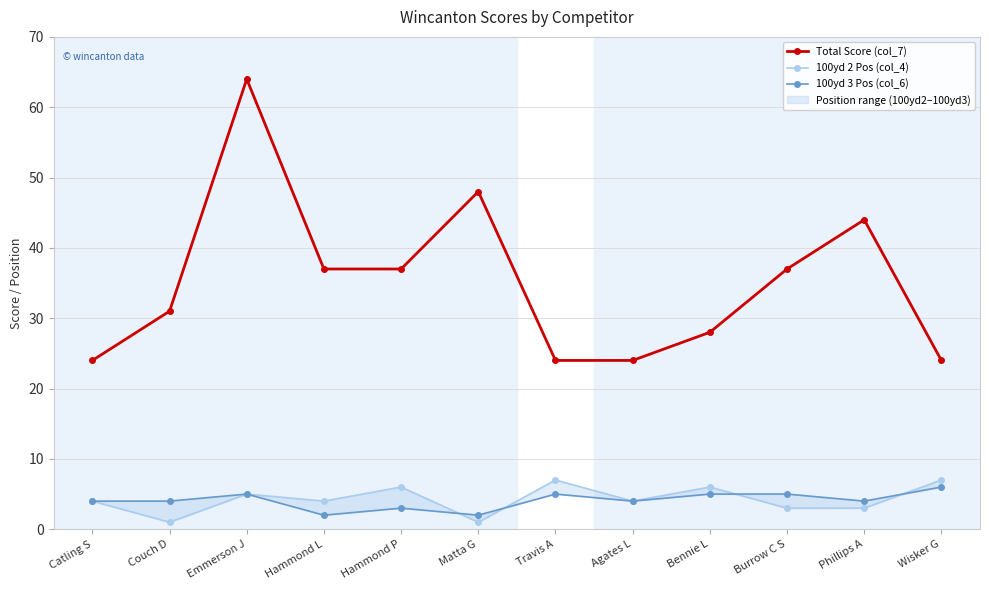

List the labels in order of 100yd 3 Pos (col_6) value, largest first.

Wisker G, Emmerson J, Travis A, Bennie L, Burrow C S, Catling S, Couch D, Agates L, Phillips A, Hammond P, Hammond L, Matta G